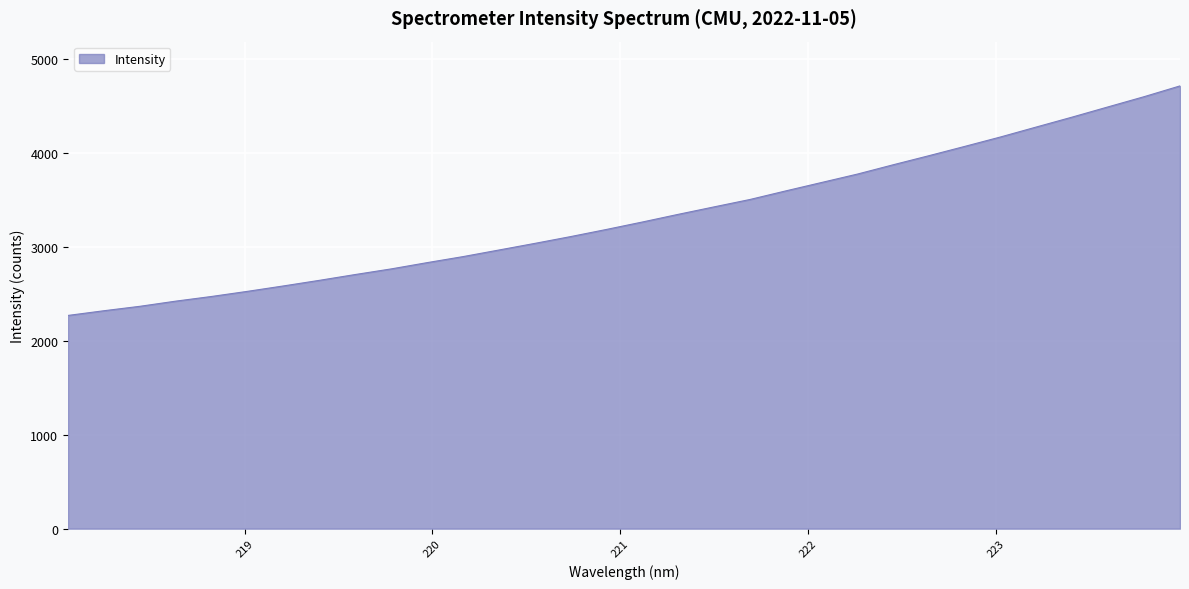

What is the smallest value displayed?

2271.6